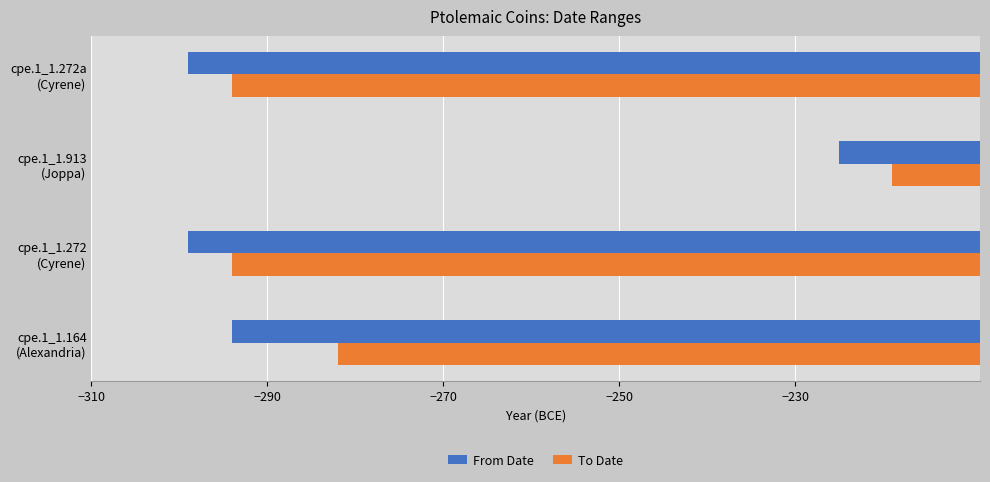

Which series has the widest spread of values?

To Date